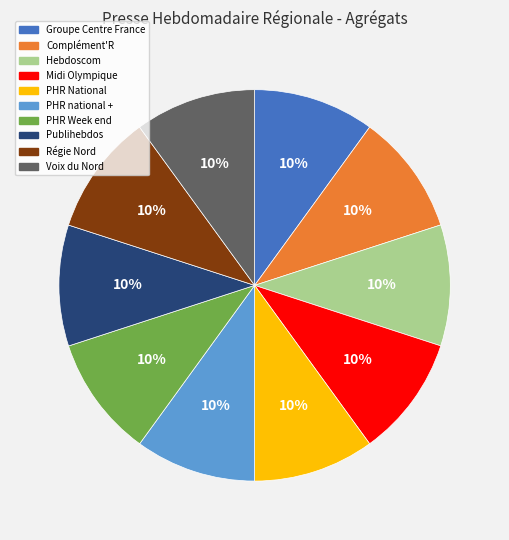

The PHR national + slice represents 15% of the pie. True or false?

False